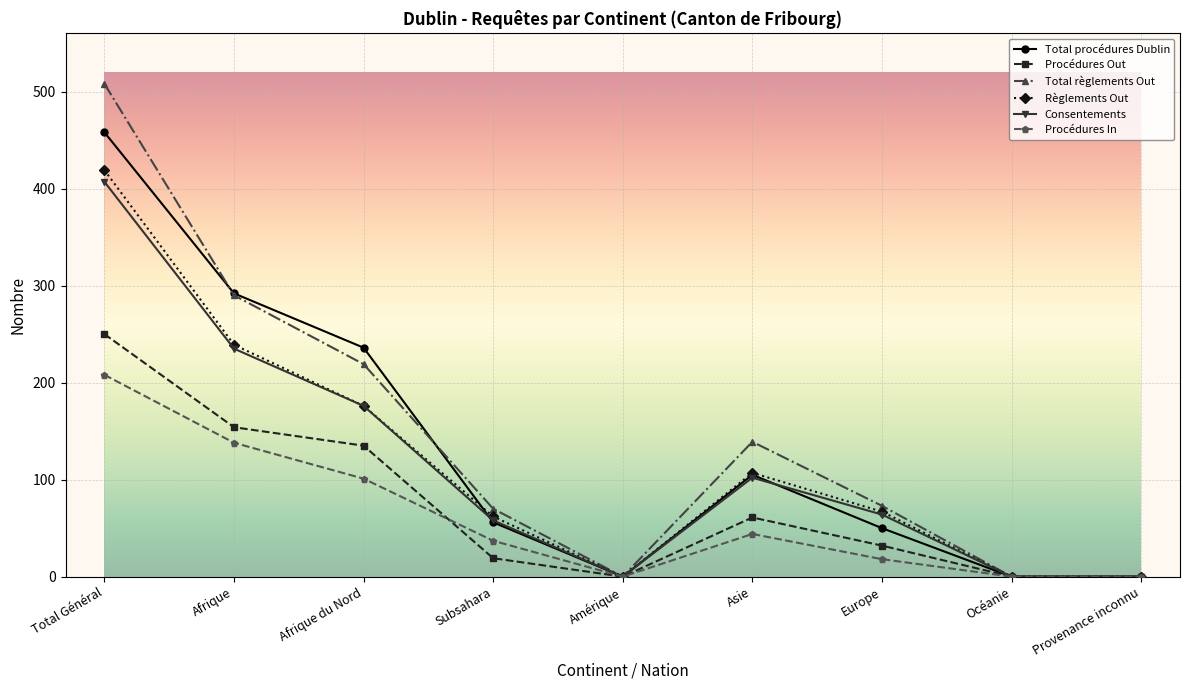

True or false: Consentements has a value of 102 at Asie.

True